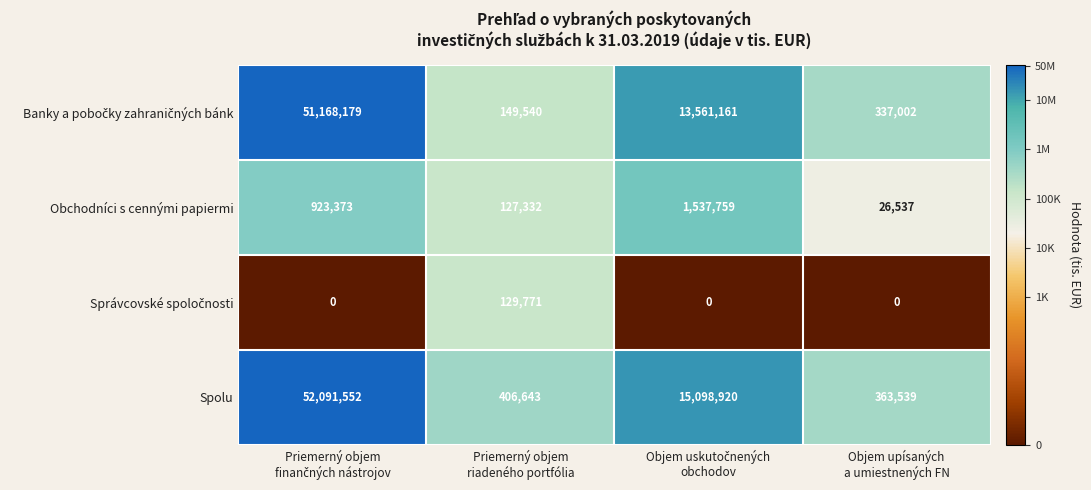

What is the highest value of the Obchodníci s cennými papiermi series?

1537759